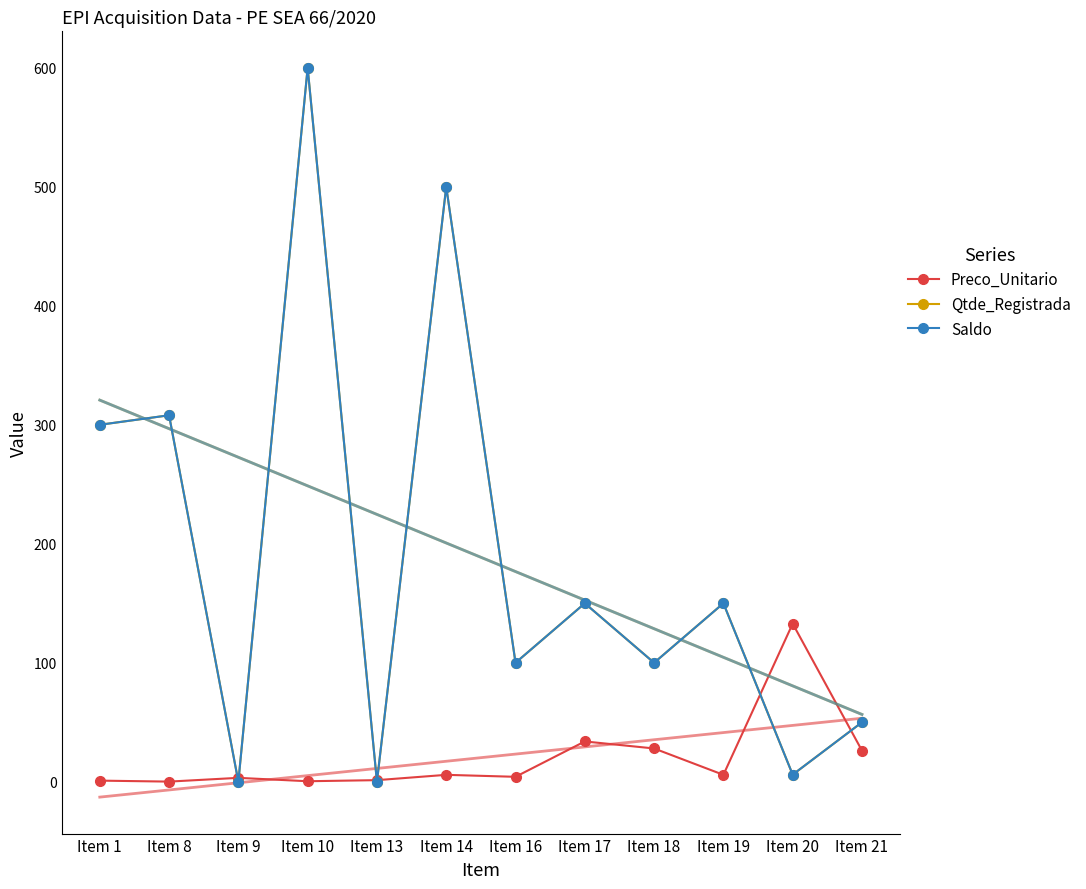

How many distinct data groups are displayed?

3